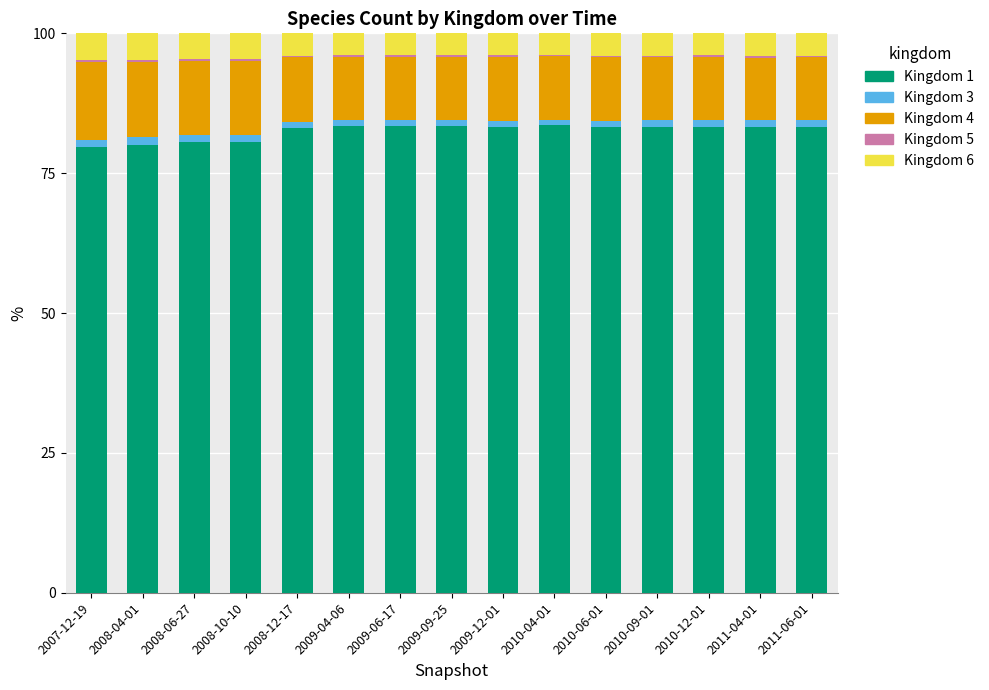

What is the sum of all Kingdom 1 values?

1237.9